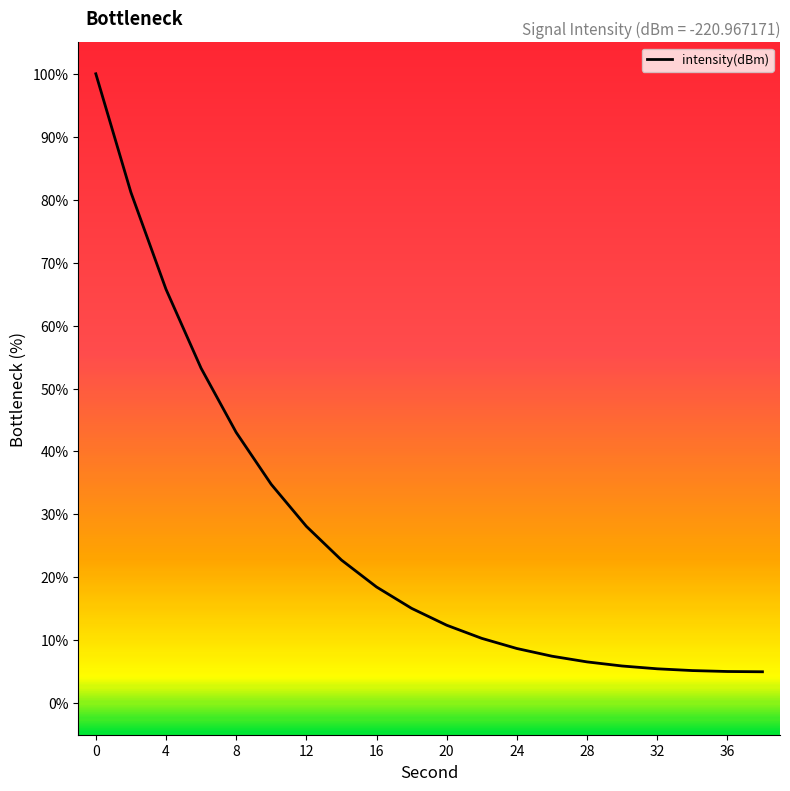

What is the greatest value displayed?

100.0